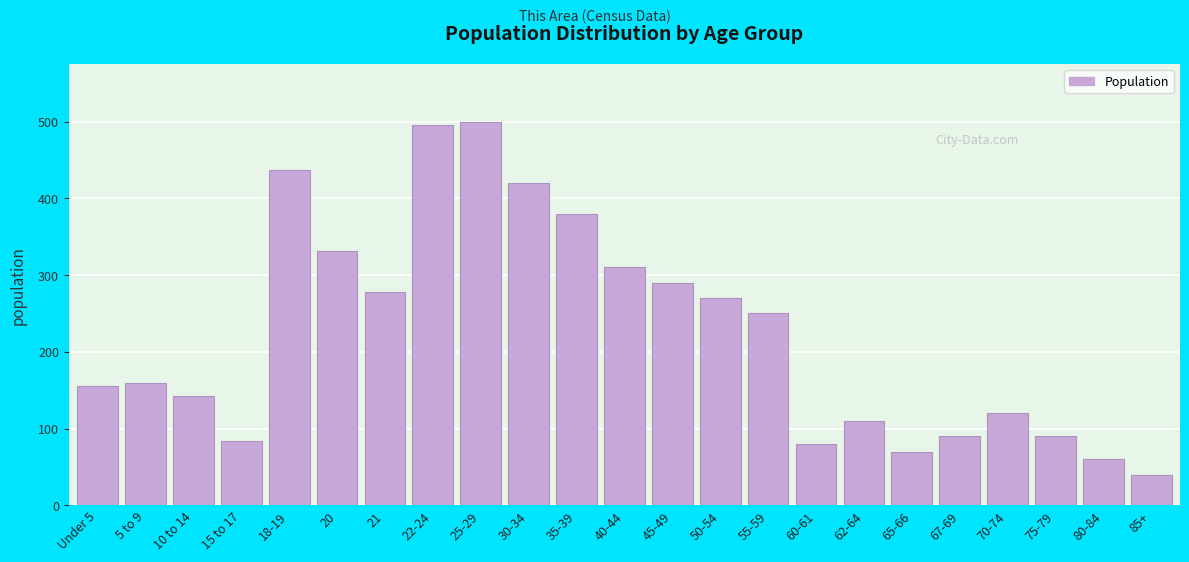

Reading left to right, what are all the values shown in this chart?

Under 5=155	5 to 9=160	10 to 14=143	15 to 17=84	18-19=437	20=332	21=278	22-24=496	25-29=500	30-34=420	35-39=380	40-44=310	45-49=290	50-54=270	55-59=250	60-61=80	62-64=110	65-66=70	67-69=90	70-74=120	75-79=90	80-84=60	85+=40